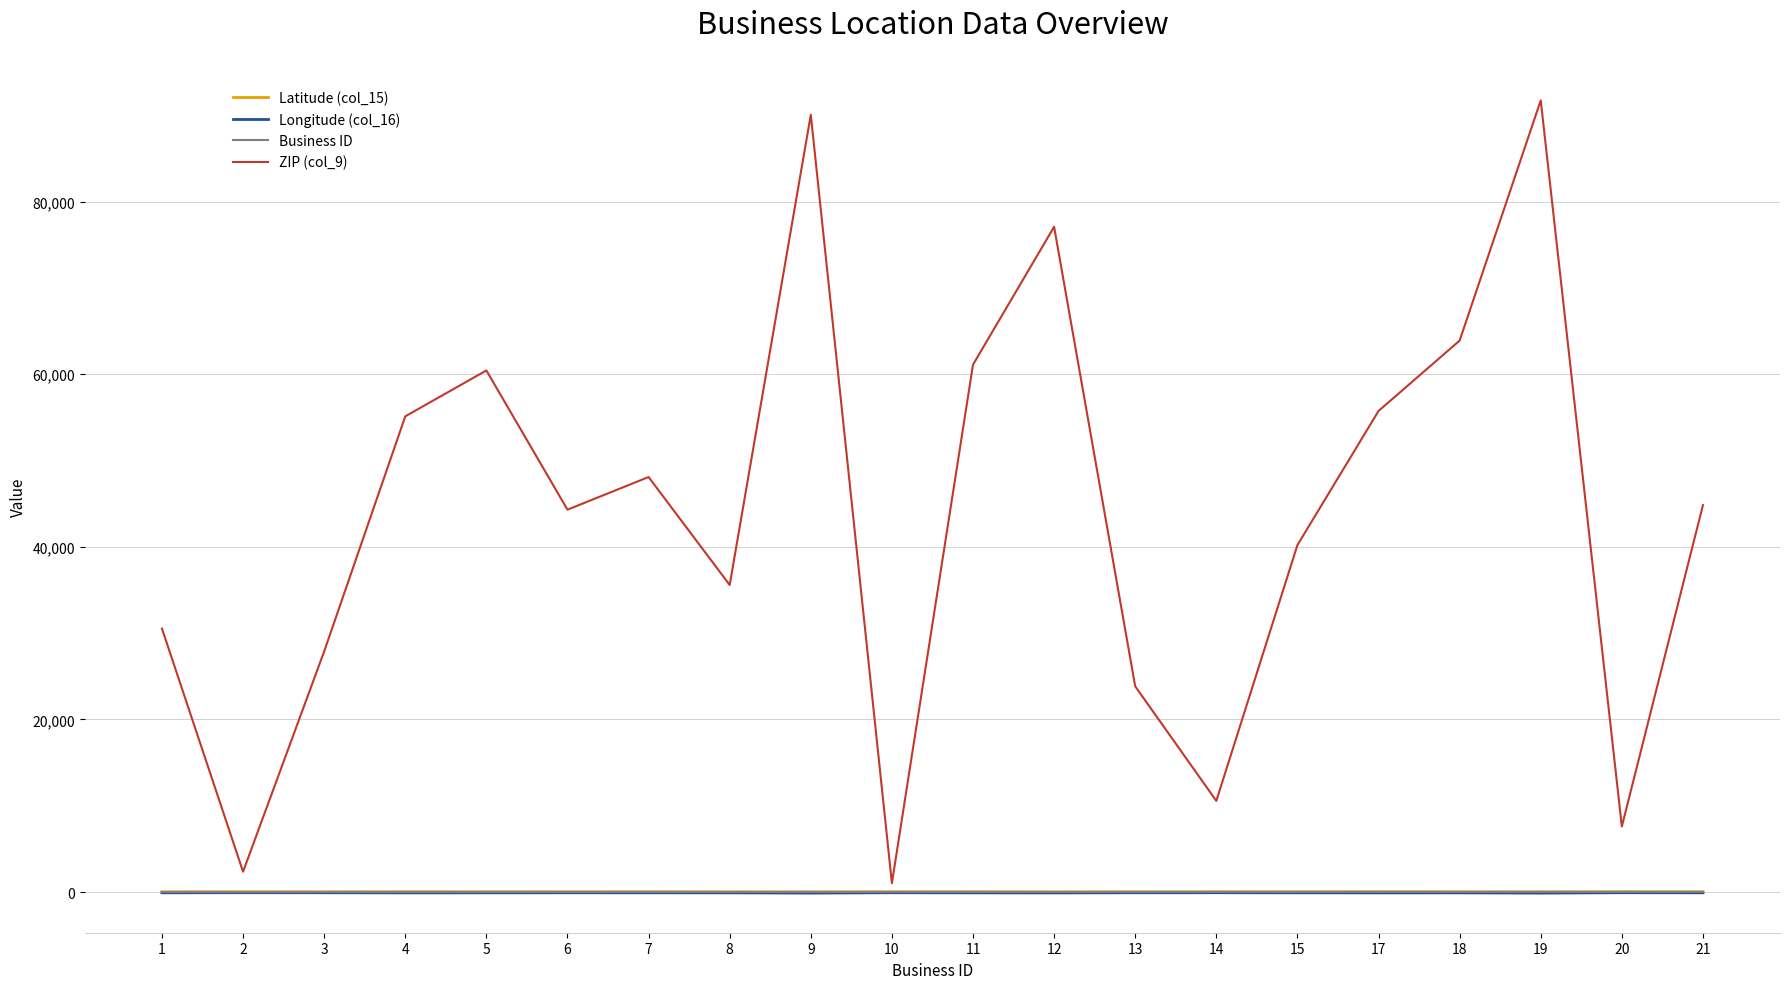

At how many categories does at least one series exceed 90487?

1